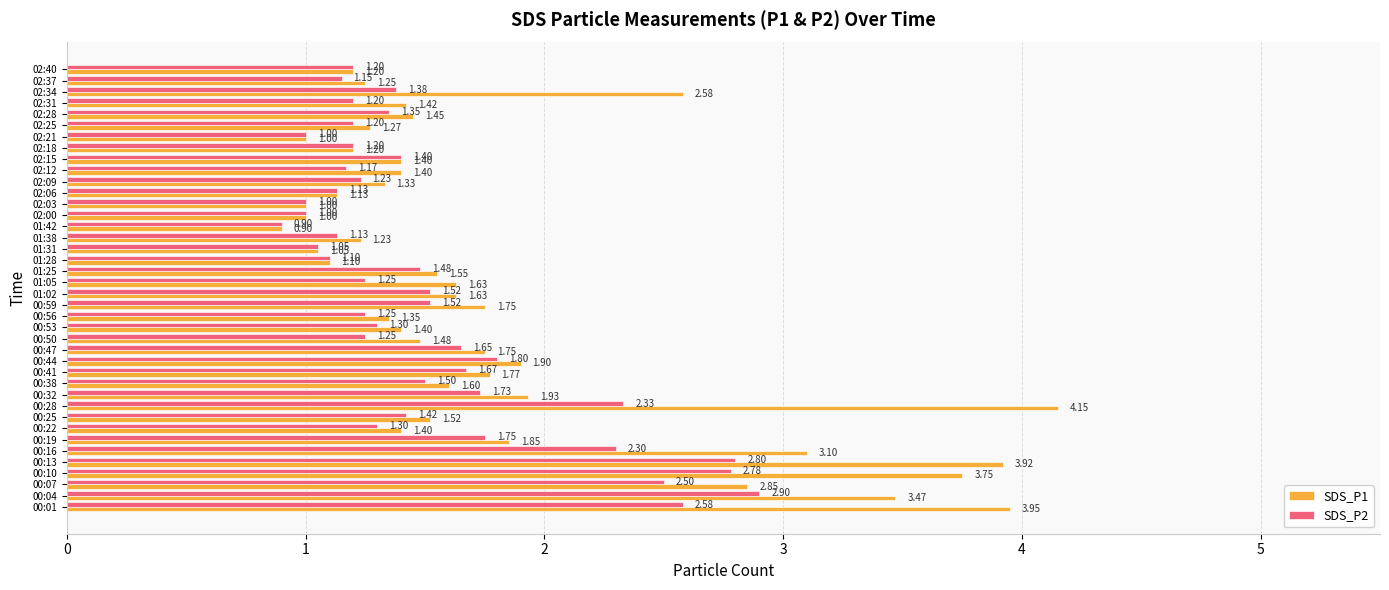

What is the sum of all SDS_P2 values?

61.4